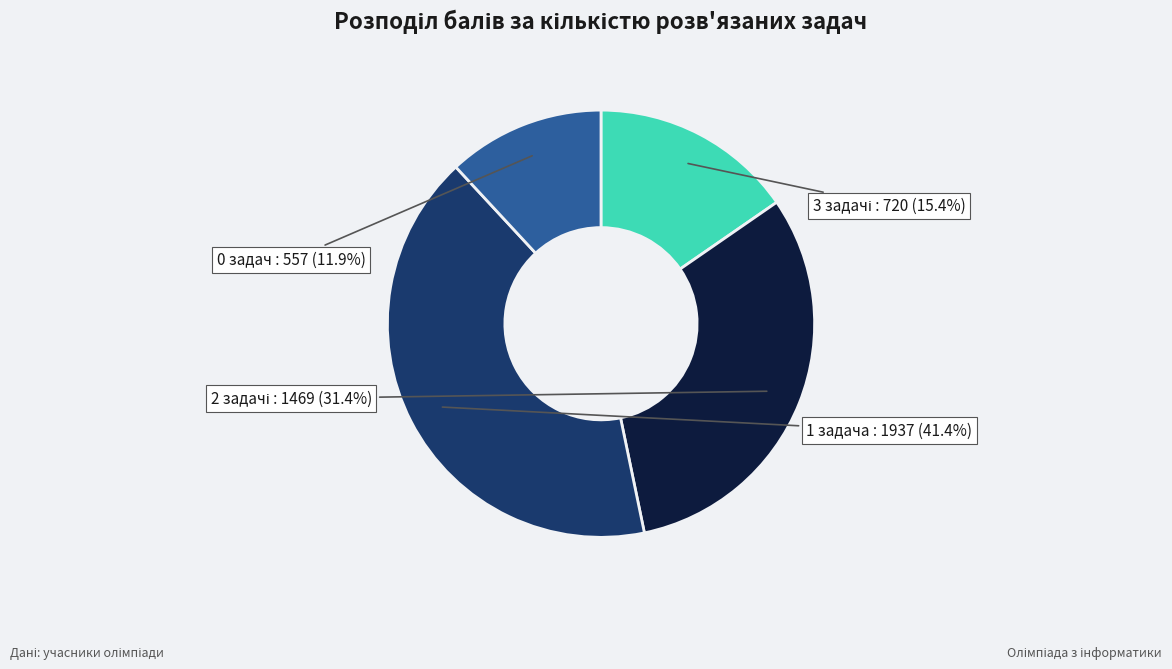

Which category has the biggest portion of the pie?

1 задача